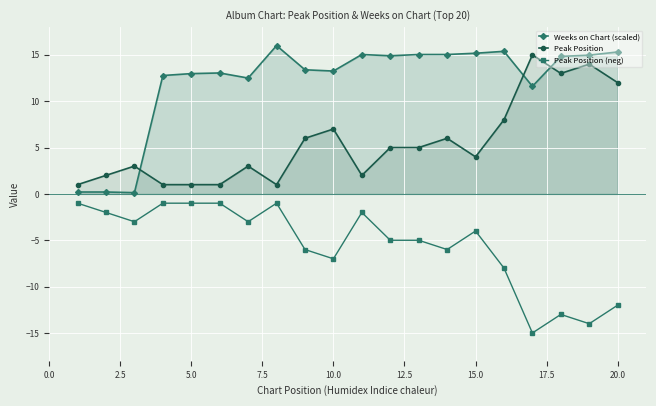

Reading left to right, list all the values displayed in this chart.

Weeks on Chart (scaled): 0.2	0.2	0.1	12.8	13.0	13.0	12.5	16.0	13.4	13.3	15.0	14.9	15.0	15.0	15.2	15.4	11.6	14.8	15.0	15.3
Peak Position: 1.0	2.0	3.0	1.0	1.0	1.0	3.0	1.0	6.0	7.0	2.0	5.0	5.0	6.0	4.0	8.0	15.0	13.0	14.0	12.0
Peak Position (neg): -1.0	-2.0	-3.0	-1.0	-1.0	-1.0	-3.0	-1.0	-6.0	-7.0	-2.0	-5.0	-5.0	-6.0	-4.0	-8.0	-15.0	-13.0	-14.0	-12.0